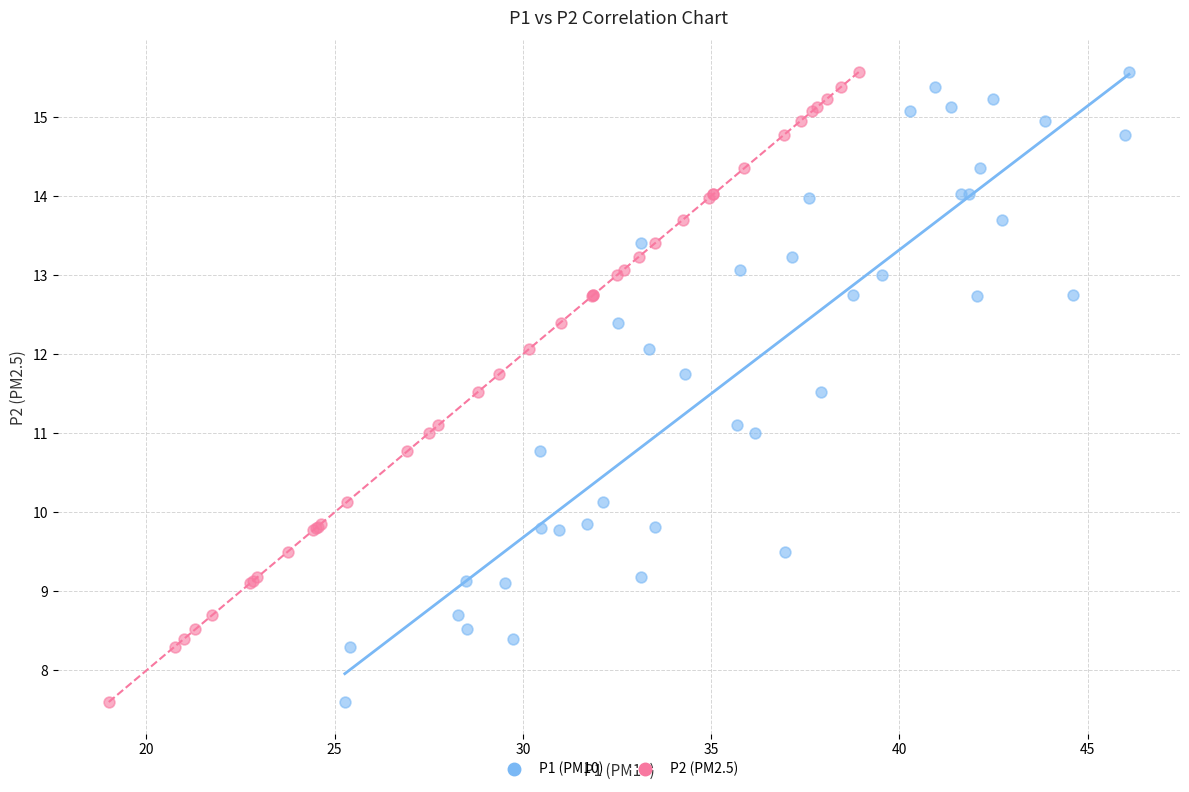

What are all the series names shown in the legend?

P1 (PM10), P2 (PM2.5)